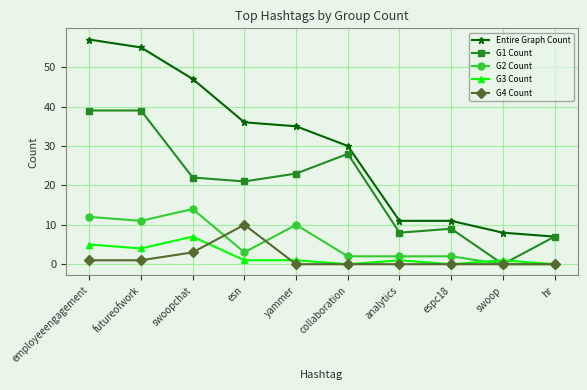

What is the difference between the maximum and minimum values in the G4 Count series?

10